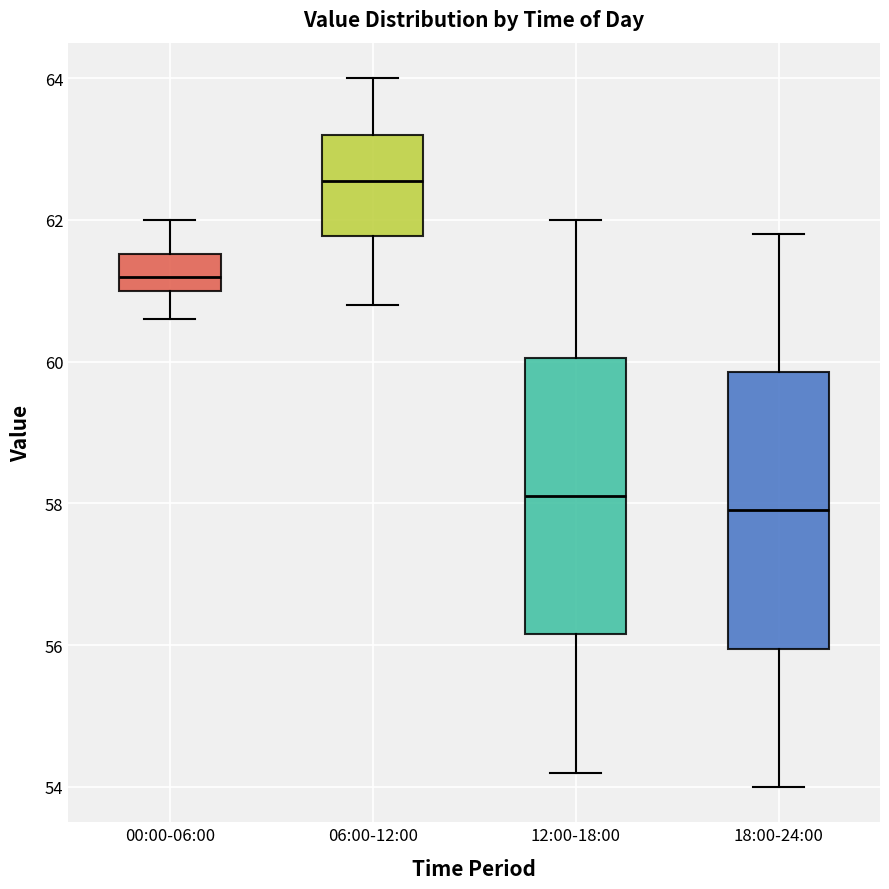

Where does the upper whisker of the box for 00:00-06:00 end on the y-axis? The values are not printed on the chart, so give them approximately, as read against the axis.

62.0